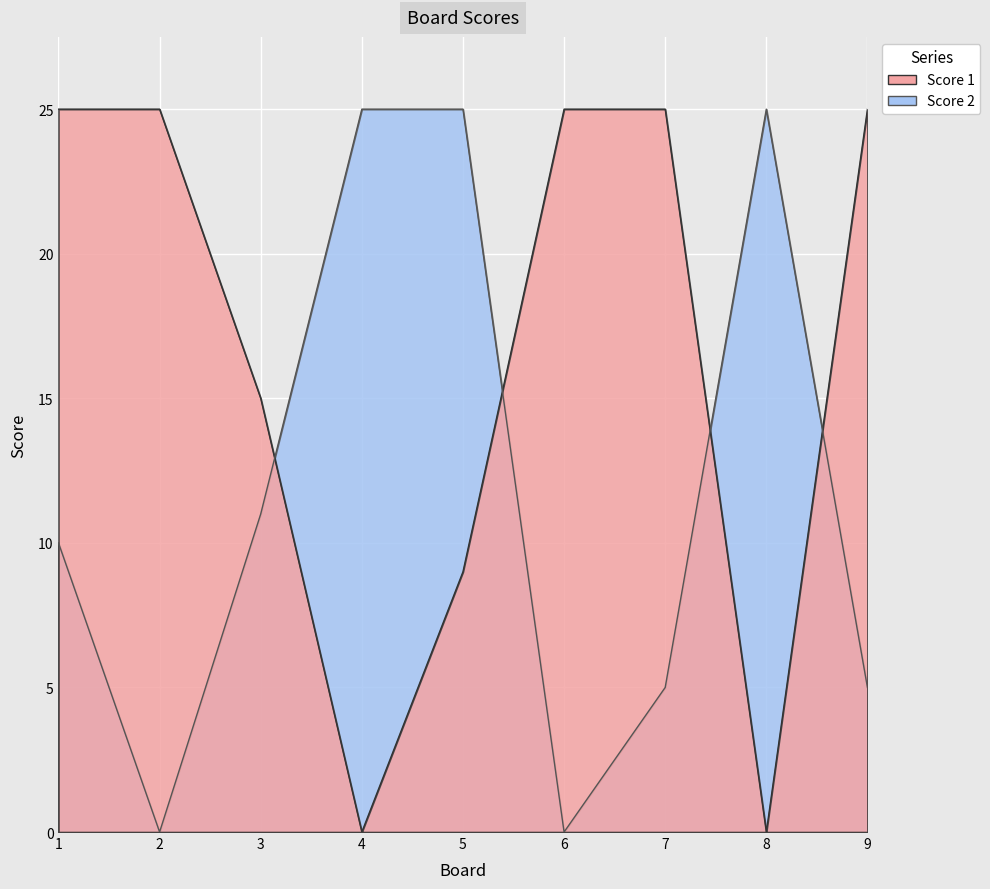

What is the difference between the maximum and second lowest values in the Score 1 series?

25